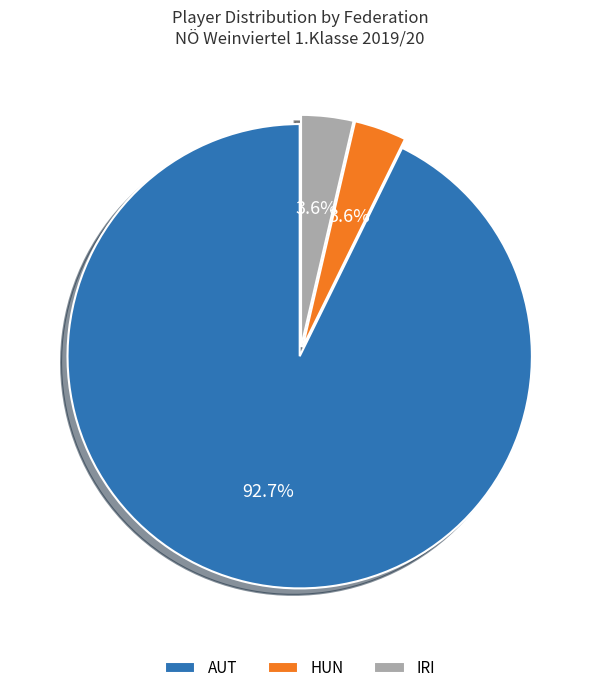

To the nearest percent, what is the average slice percentage?

33%